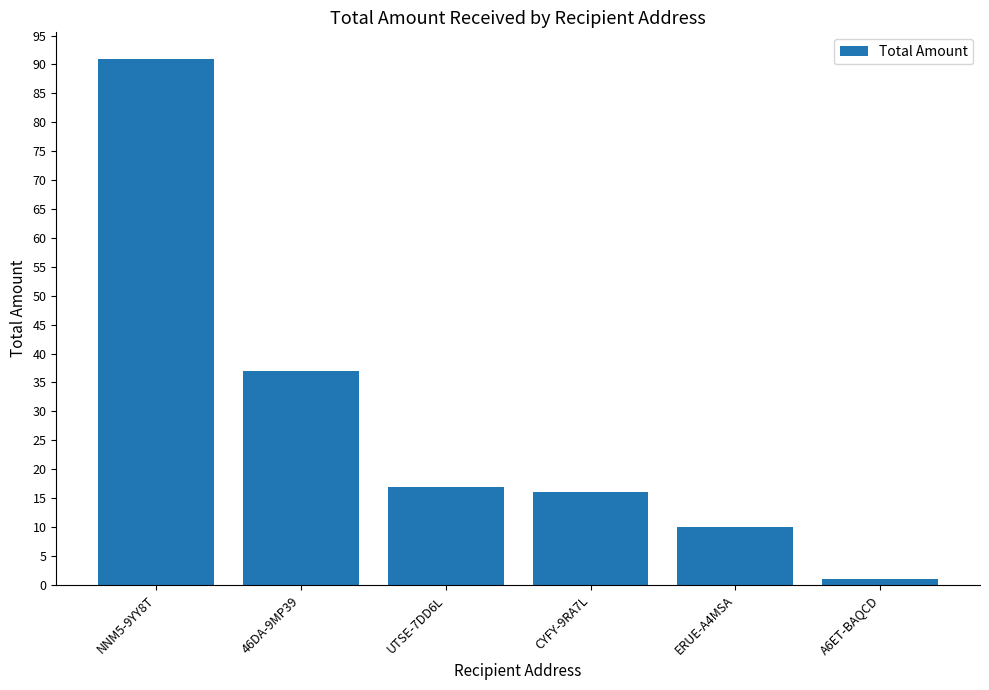

List the labels in order of value, largest first.

NNM5-9YY8T, 46DA-9MP39, UTSE-7DD6L, CYFY-9RA7L, ERUE-A4MSA, A6ET-BAQCD